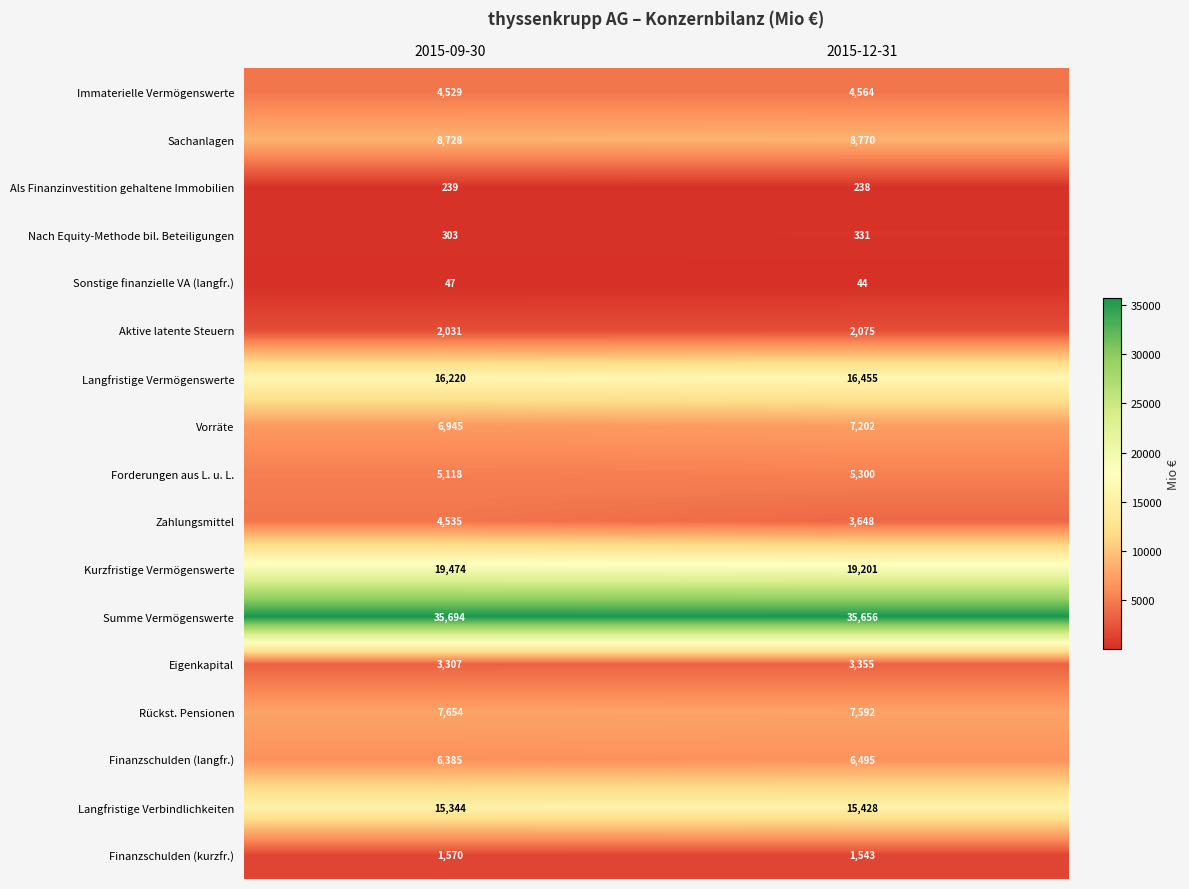

What is the smallest value displayed?

44